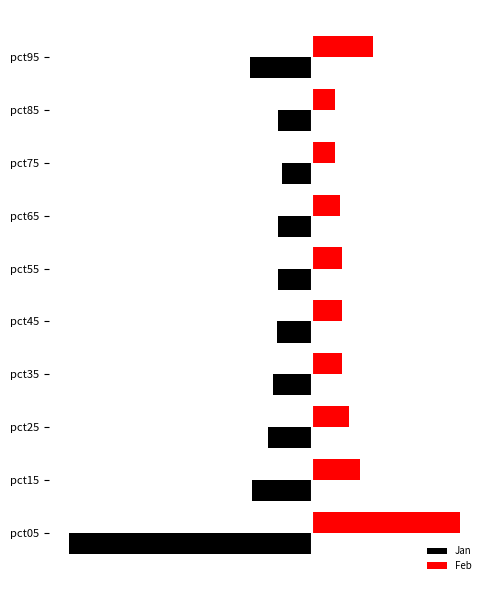

List the labels in order of Jan value, smallest first.

pct05, pct95, pct15, pct25, pct35, pct45, pct55, pct85, pct65, pct75